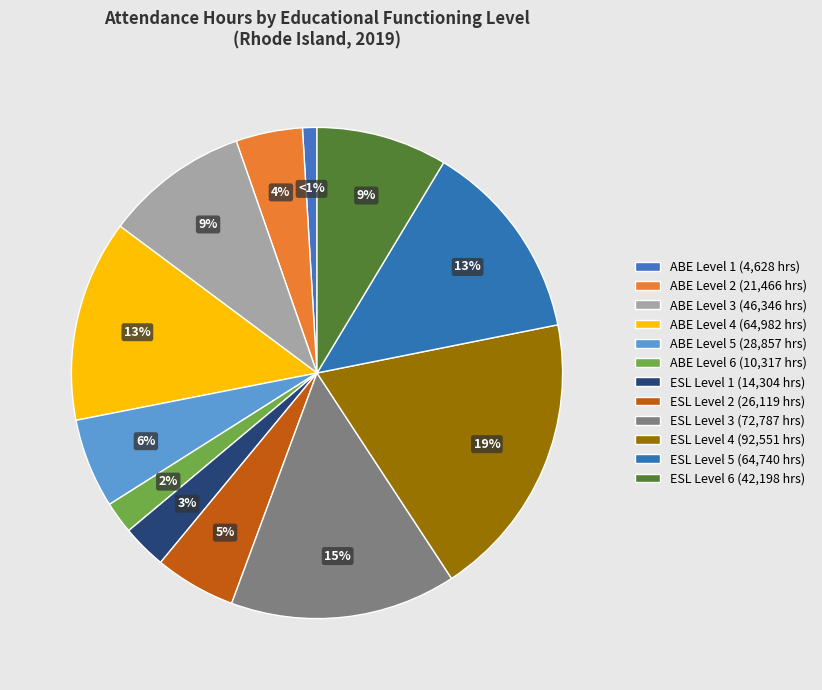

What is the change in value from ABE Level 1 to ABE Level 4?

+60353.2